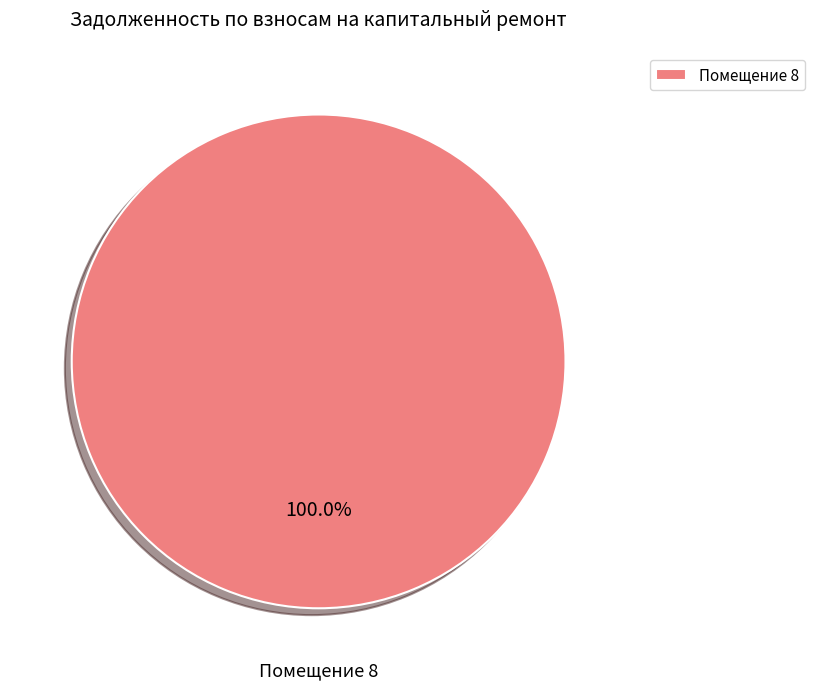

Rank the categories by value from highest to lowest.

Помещение 8